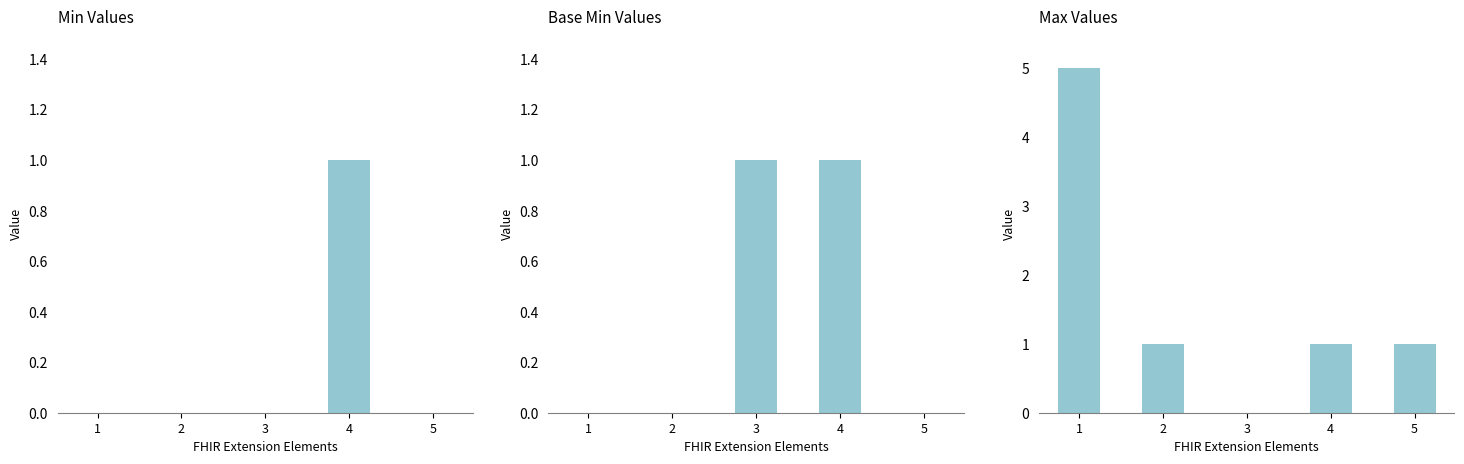

Reading right to left, list all the values displayed in this chart.

Min: 0	1	0	0	0
Base Min: 0	1	1	0	0
Max: 1	1	0	1	5